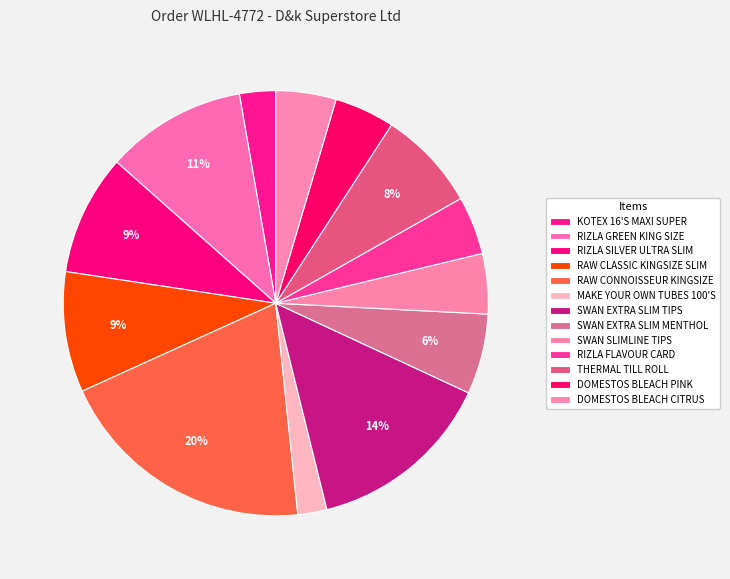

How many segments does this pie chart have?

13